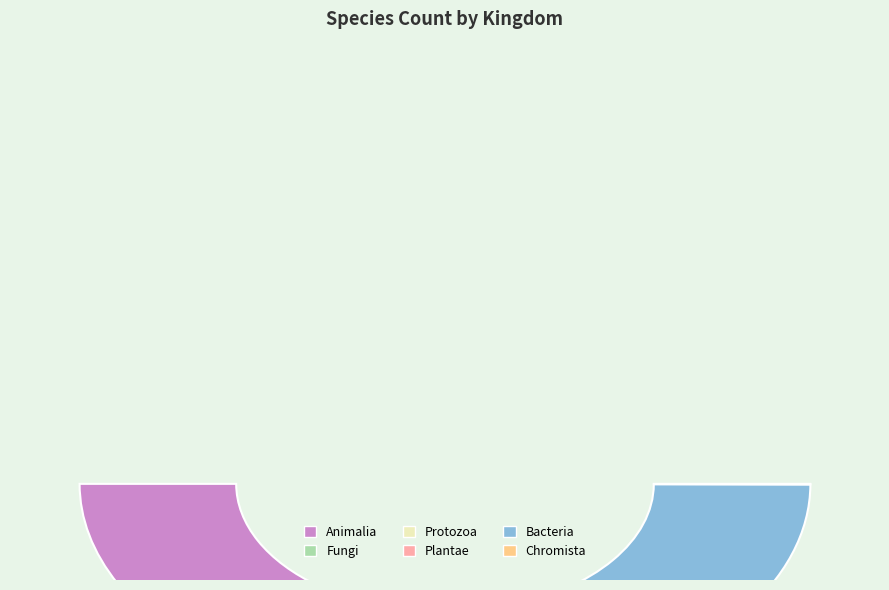

What percentage do 5 and 6 together represent?

40.8%